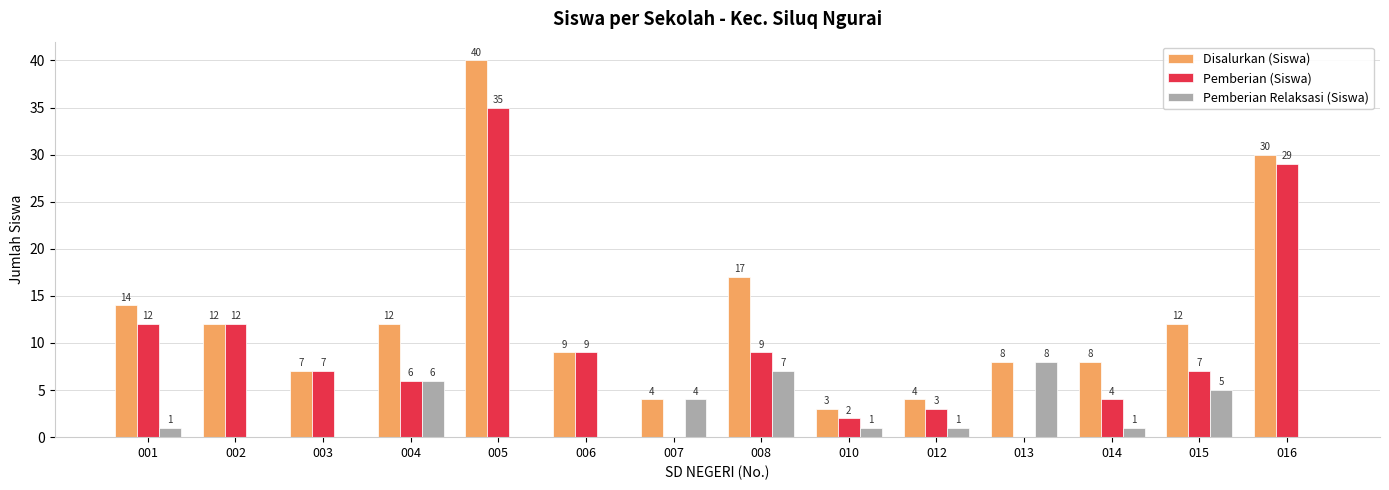

What is the approximate value of Disalurkan (Siswa) at 003?

7